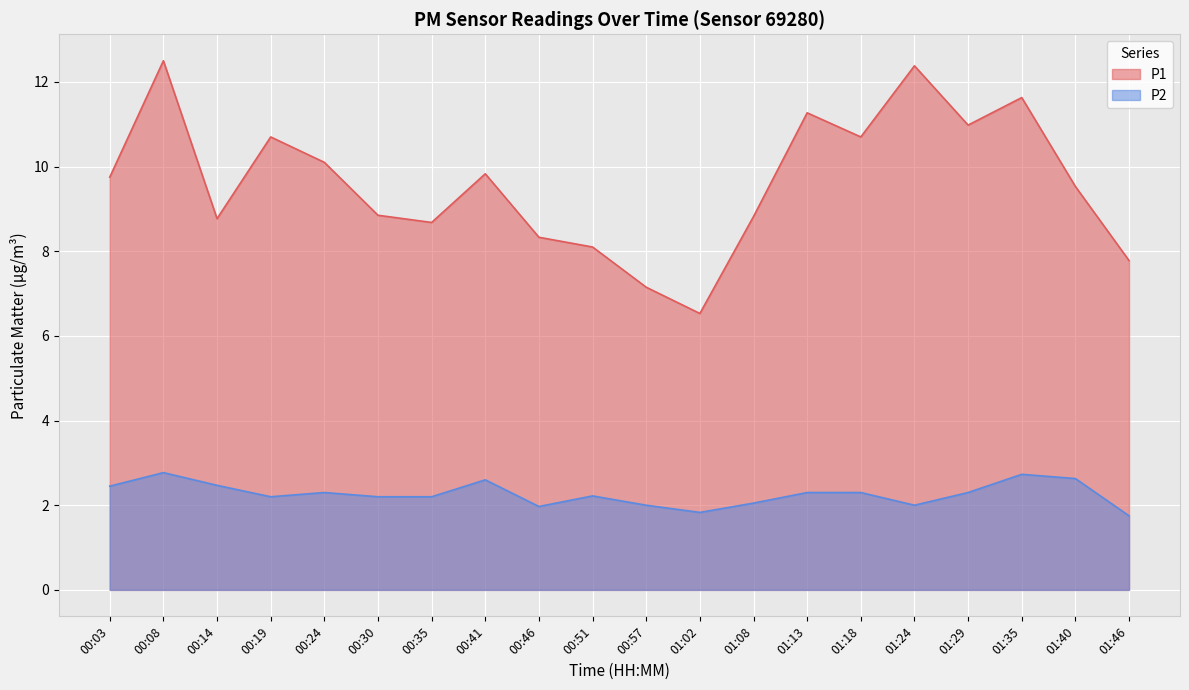

Read the P2 value at 01:46.

1.8